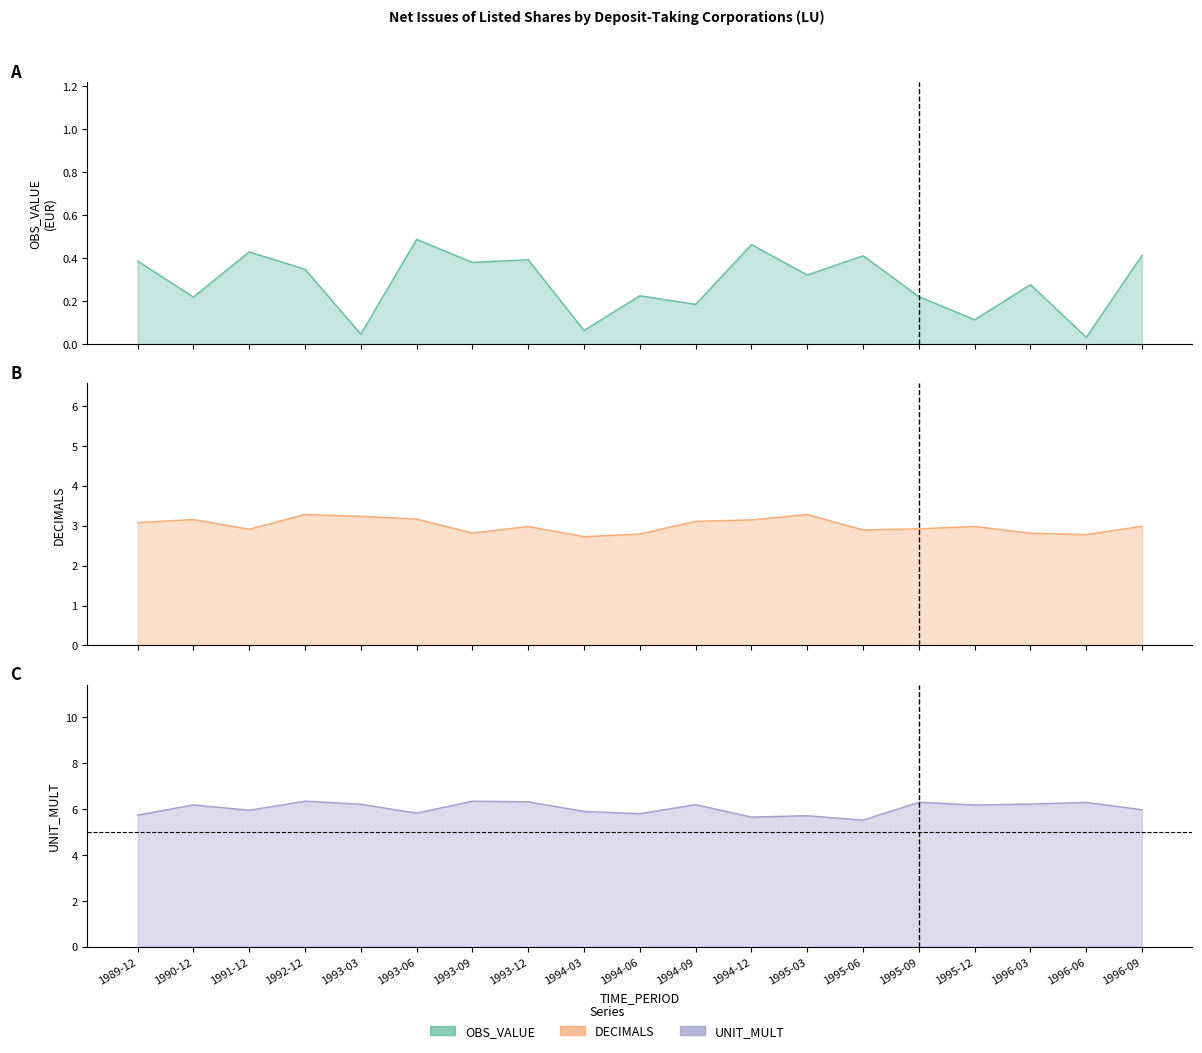

What are all the series names shown in the legend?

OBS_VALUE, DECIMALS, UNIT_MULT